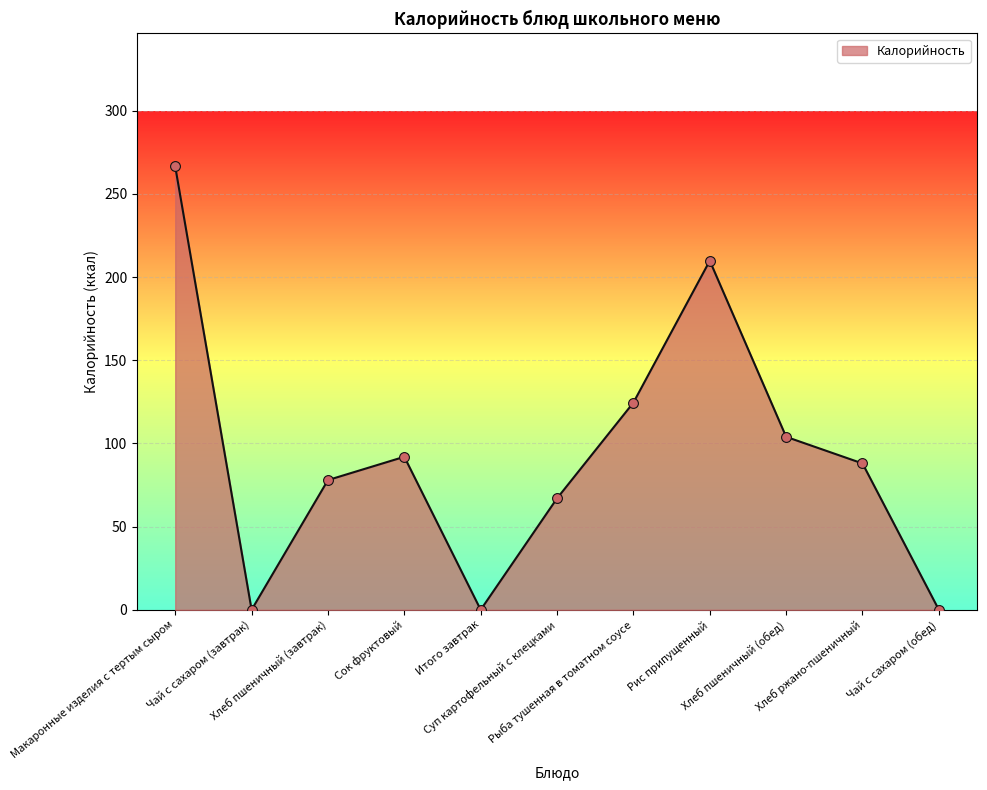

Approximately how many times larger is the value at Макаронные изделия с тертым сыром compared to Хлеб пшеничный (завтрак)?

3.4